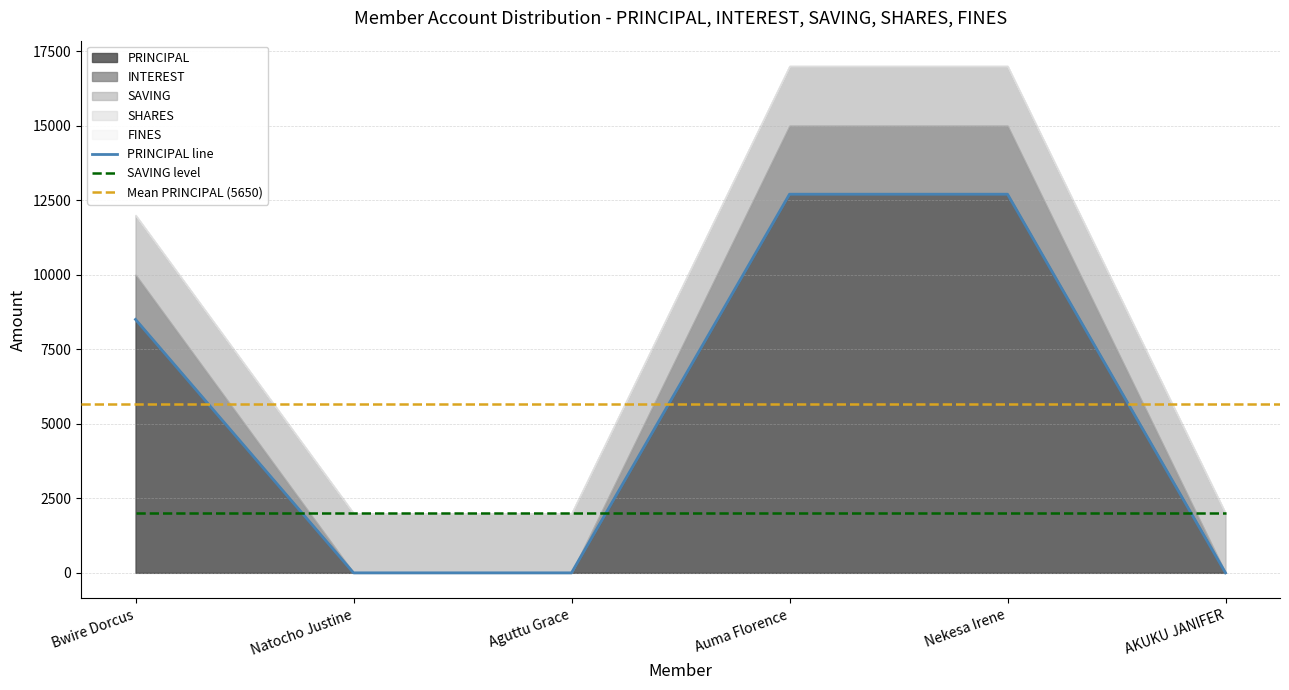

How many values in the INTEREST series exceed 1500?

2